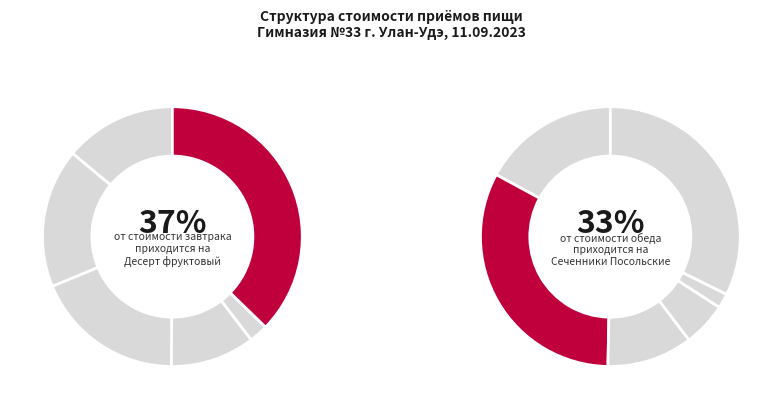

To the nearest percent, what percentage of the pie is Сыр порциями?

8%